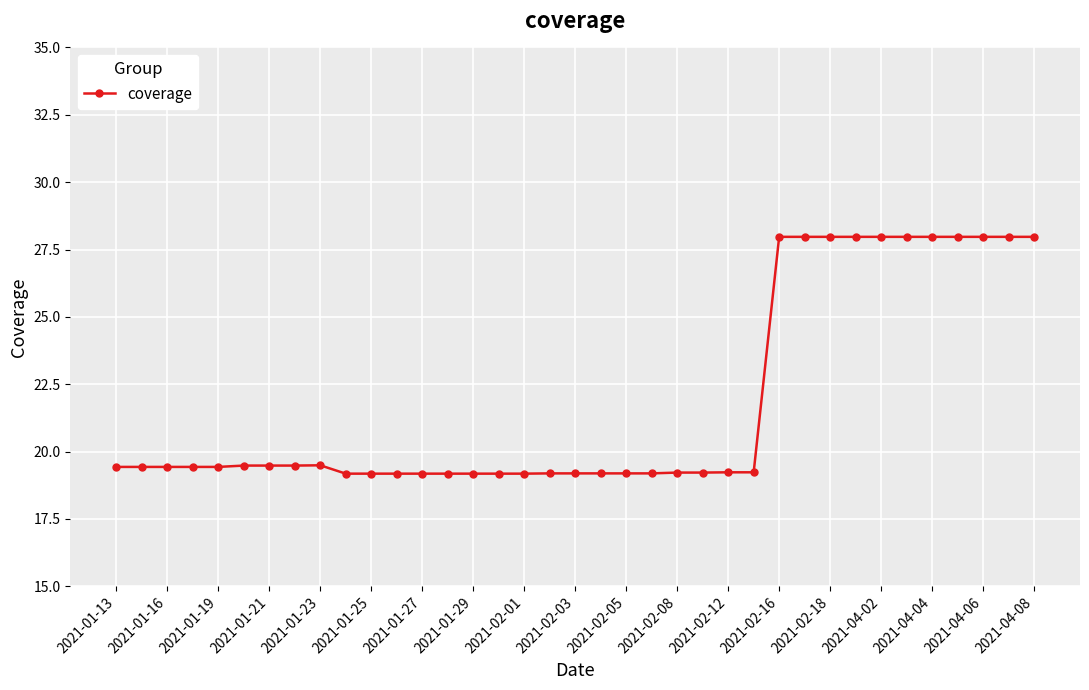

What is the difference between the maximum and minimum values?

8.8